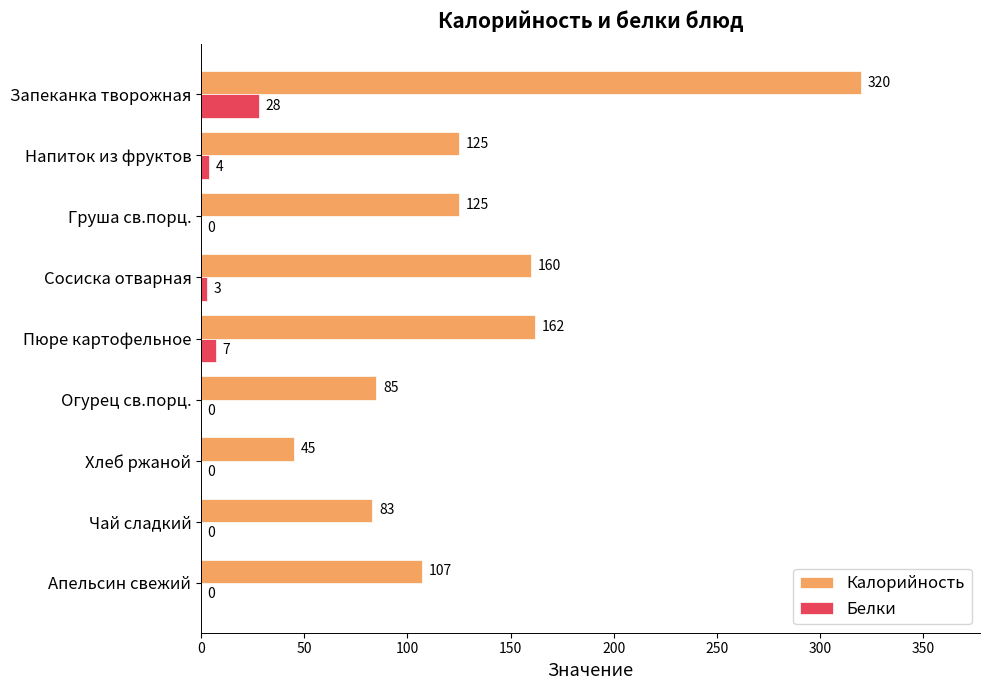

What is the sum of all Калорийность values?

1212